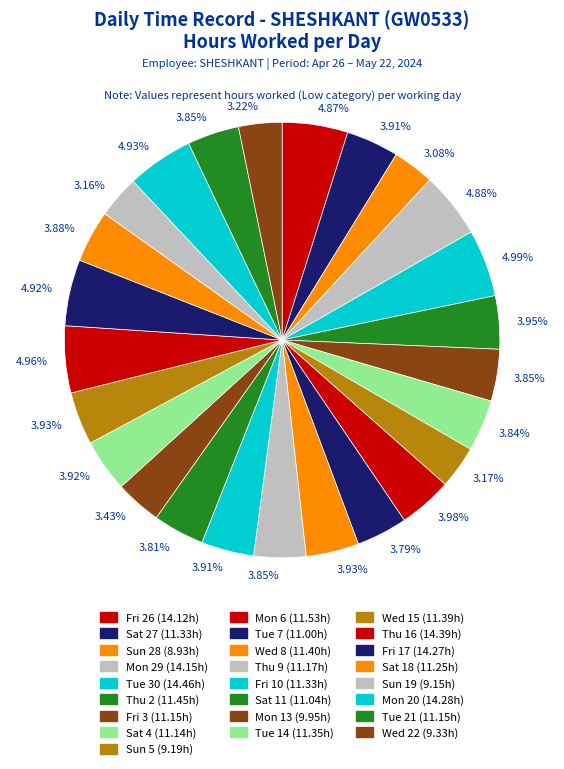

To the nearest percent, what is the average slice percentage?

4%